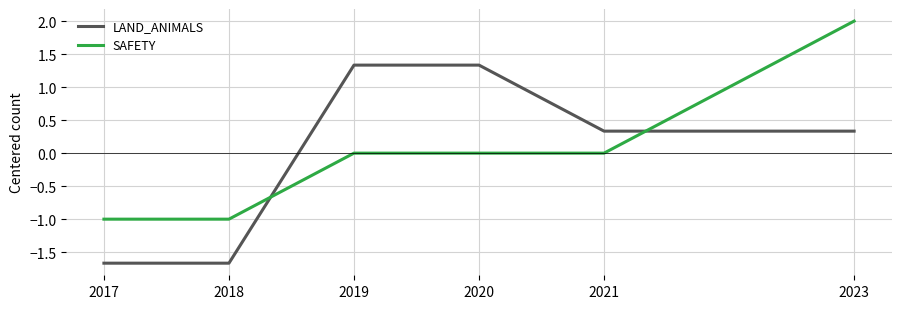

What is the greatest value displayed?

2.0